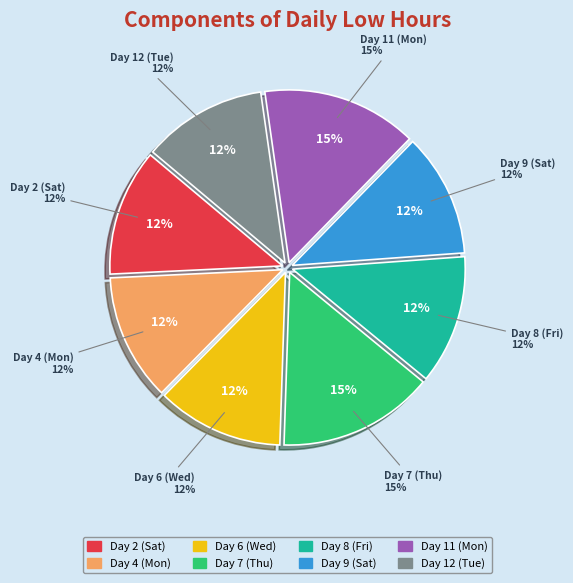

What percentage is the Day 7 (Thu) slice, to the nearest percent?

15%